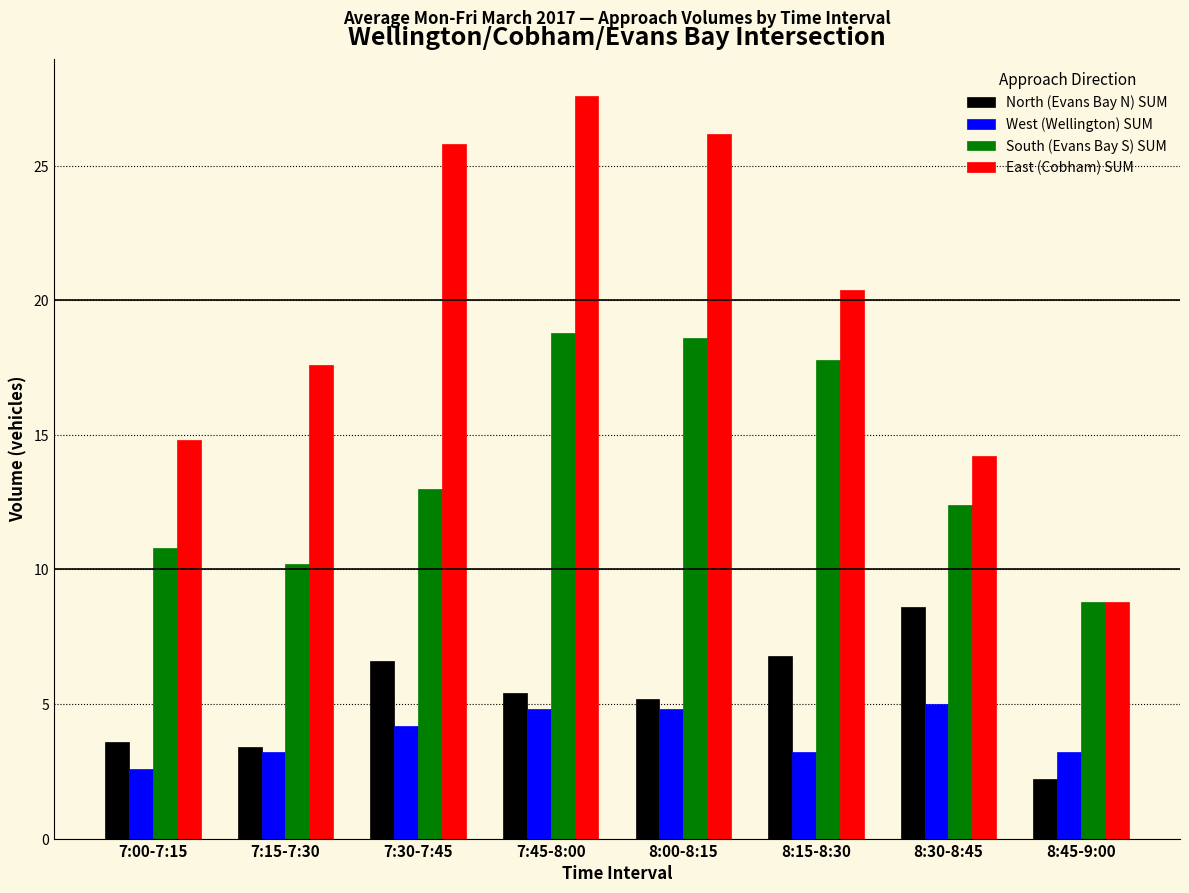

Which series has the largest range (max minus min)?

East (Cobham) SUM